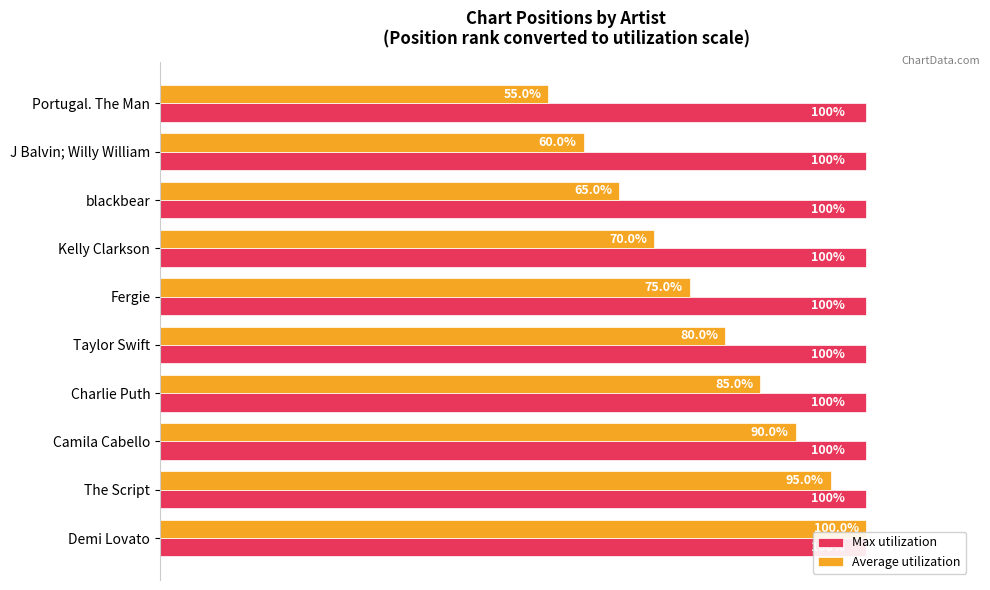

How many groups of bars are there?

10